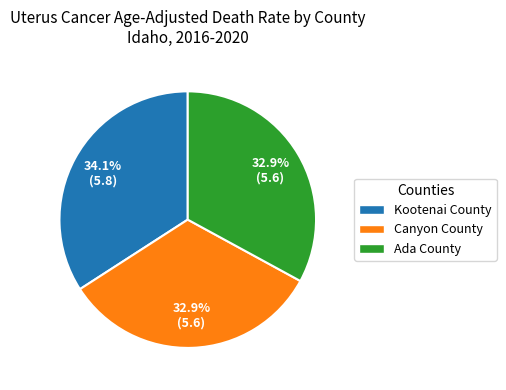

How much of the chart is everything except Canyon County?

67.1%